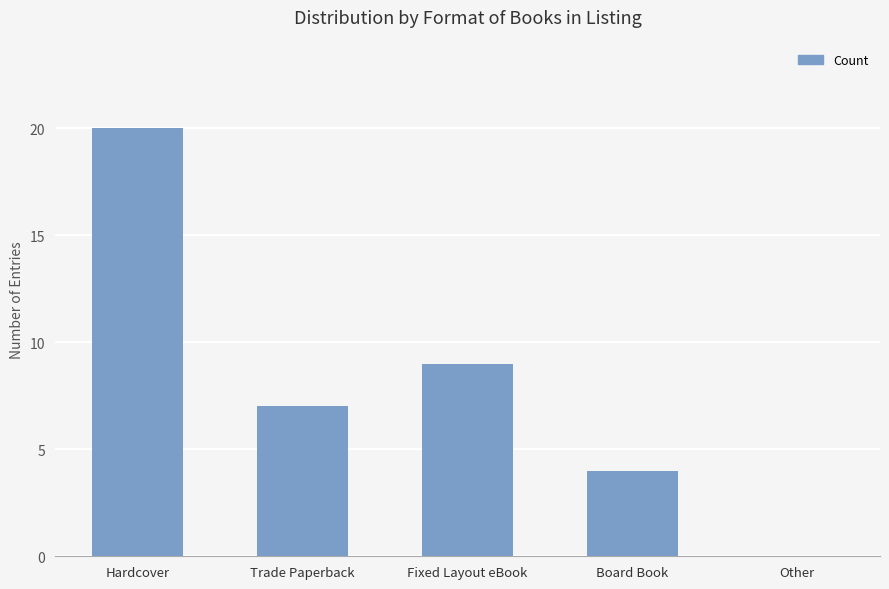

Which label corresponds to the largest value in the chart?

Hardcover